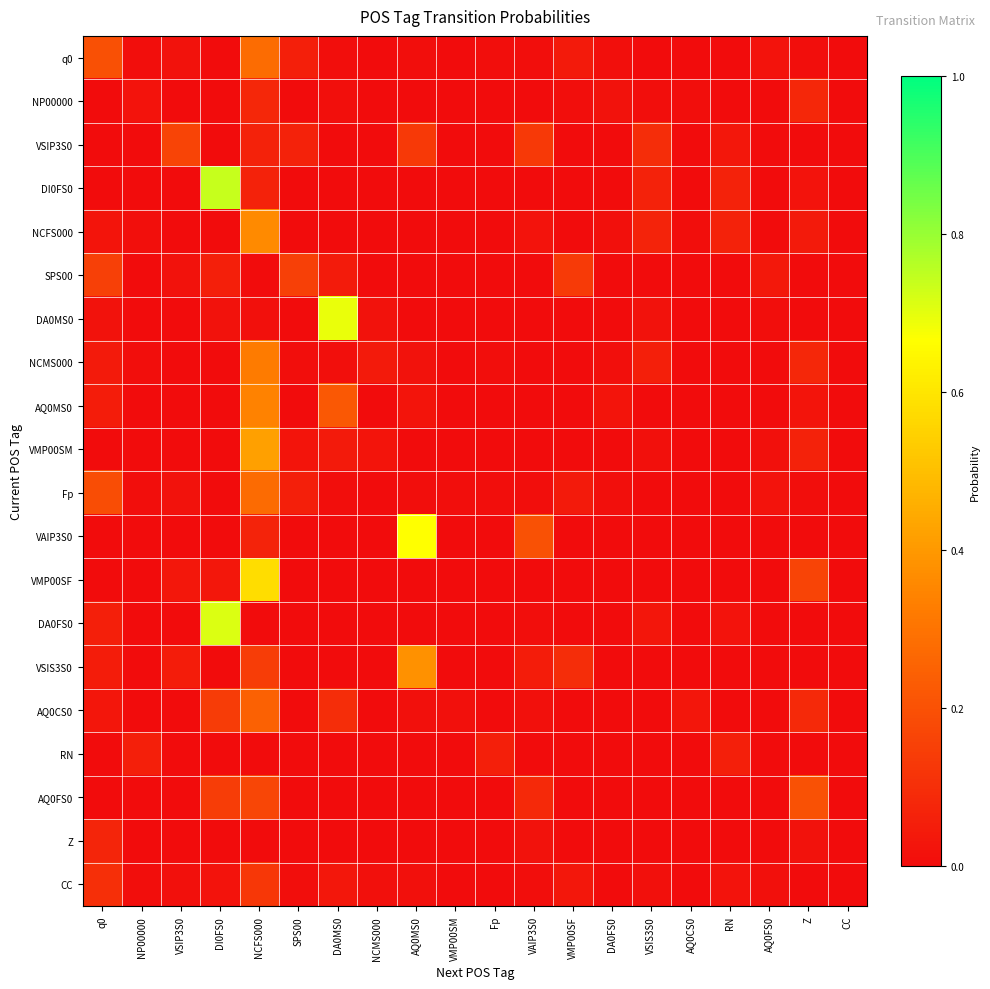

At Fp, list the series in order from smallest to largest.

VSIP3S0, DI0FS0, NCFS000, SPS00, DA0MS0, AQ0MS0, VMP00SM, VAIP3S0, VMP00SF, DA0FS0, VSIS3S0, AQ0CS0, AQ0FS0, Z, CC, NP00000, Fp, q0, NCMS000, RN